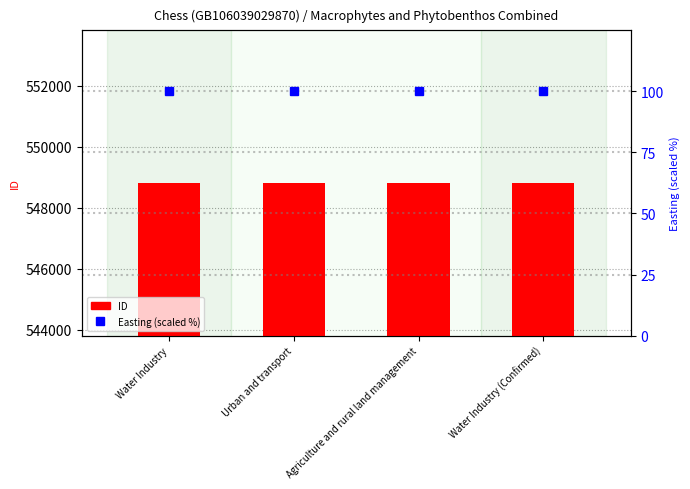

Between Water Industry and Urban and transport, which series saw the biggest shift?

ID